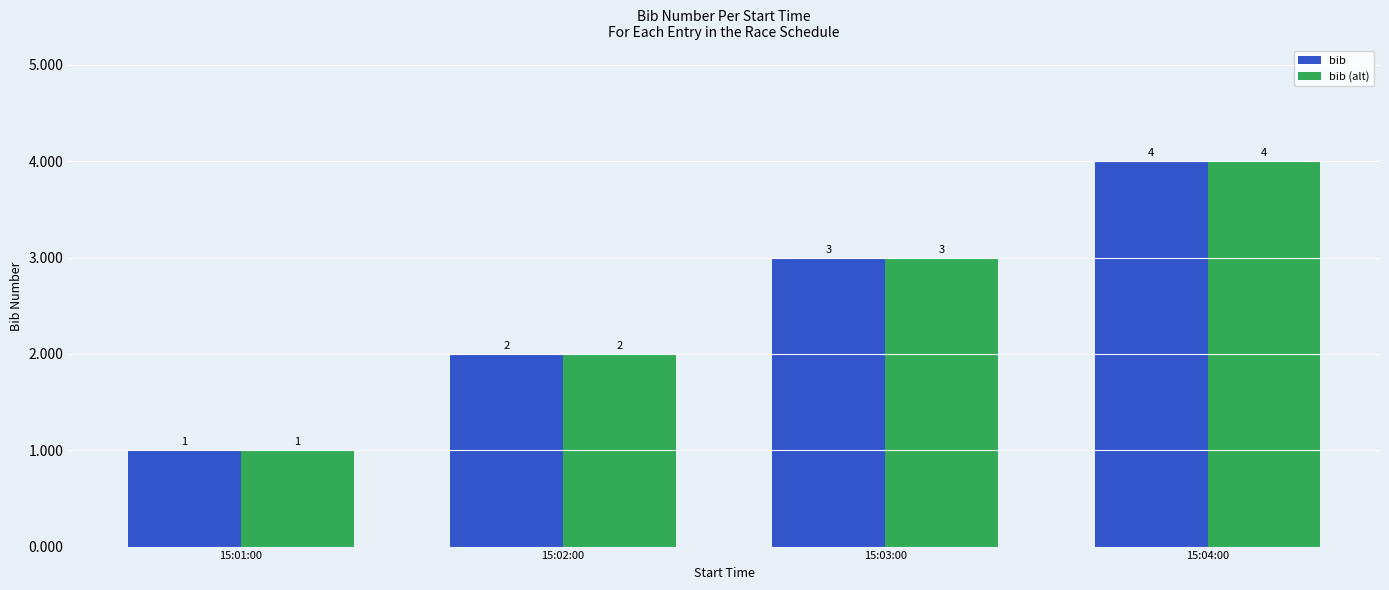

What is the label of the 2nd bar from the left?

15:02:00